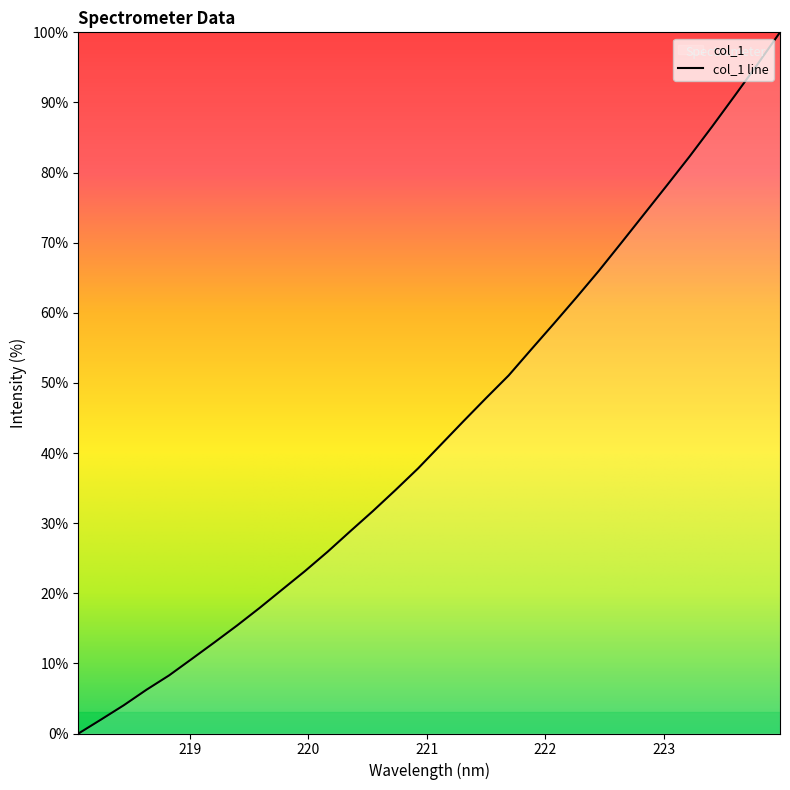

Reading left to right, list all the values displayed in this chart.

218.0596=0.0	218.2508=2.0	218.442=4.0	218.6332=6.2	218.8244=8.3	219.0156=10.6	219.2067=13.0	219.3979=15.4	219.589=17.9	219.7801=20.5	219.9712=23.2	220.1623=25.9	220.3533=28.8	220.5444=31.7	220.7354=34.7	220.9264=37.8	221.1174=41.2	221.3083=44.5	221.4993=47.8	221.6902=51.1	221.8812=54.8	222.0721=58.5	222.263=62.2	222.4538=66.0	222.6447=70.1	222.8355=74.1	223.0264=78.2	223.2172=82.3	223.408=86.6	223.5987=91.0	223.7895=95.4	223.9802=100.0